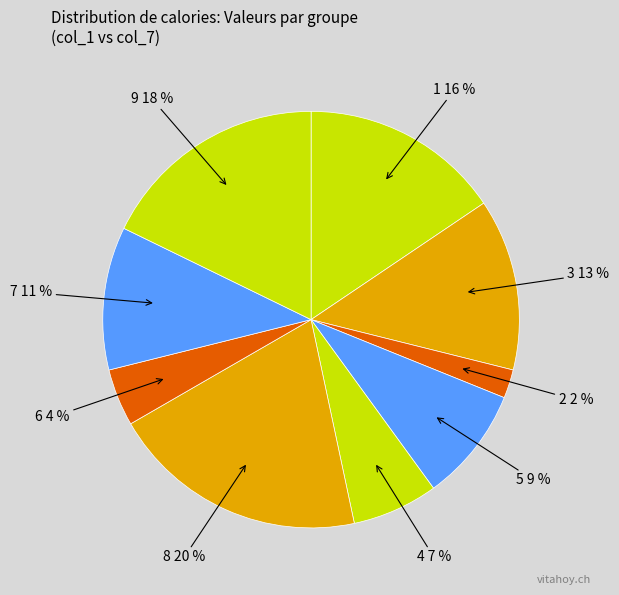

Which slice is the smallest?

2